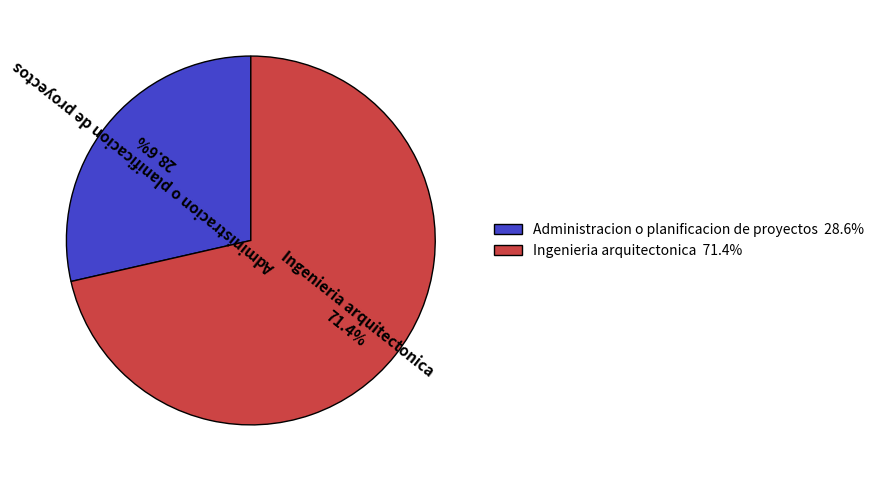

Which slice is the smallest?

Administracion o planificacion de proyectos